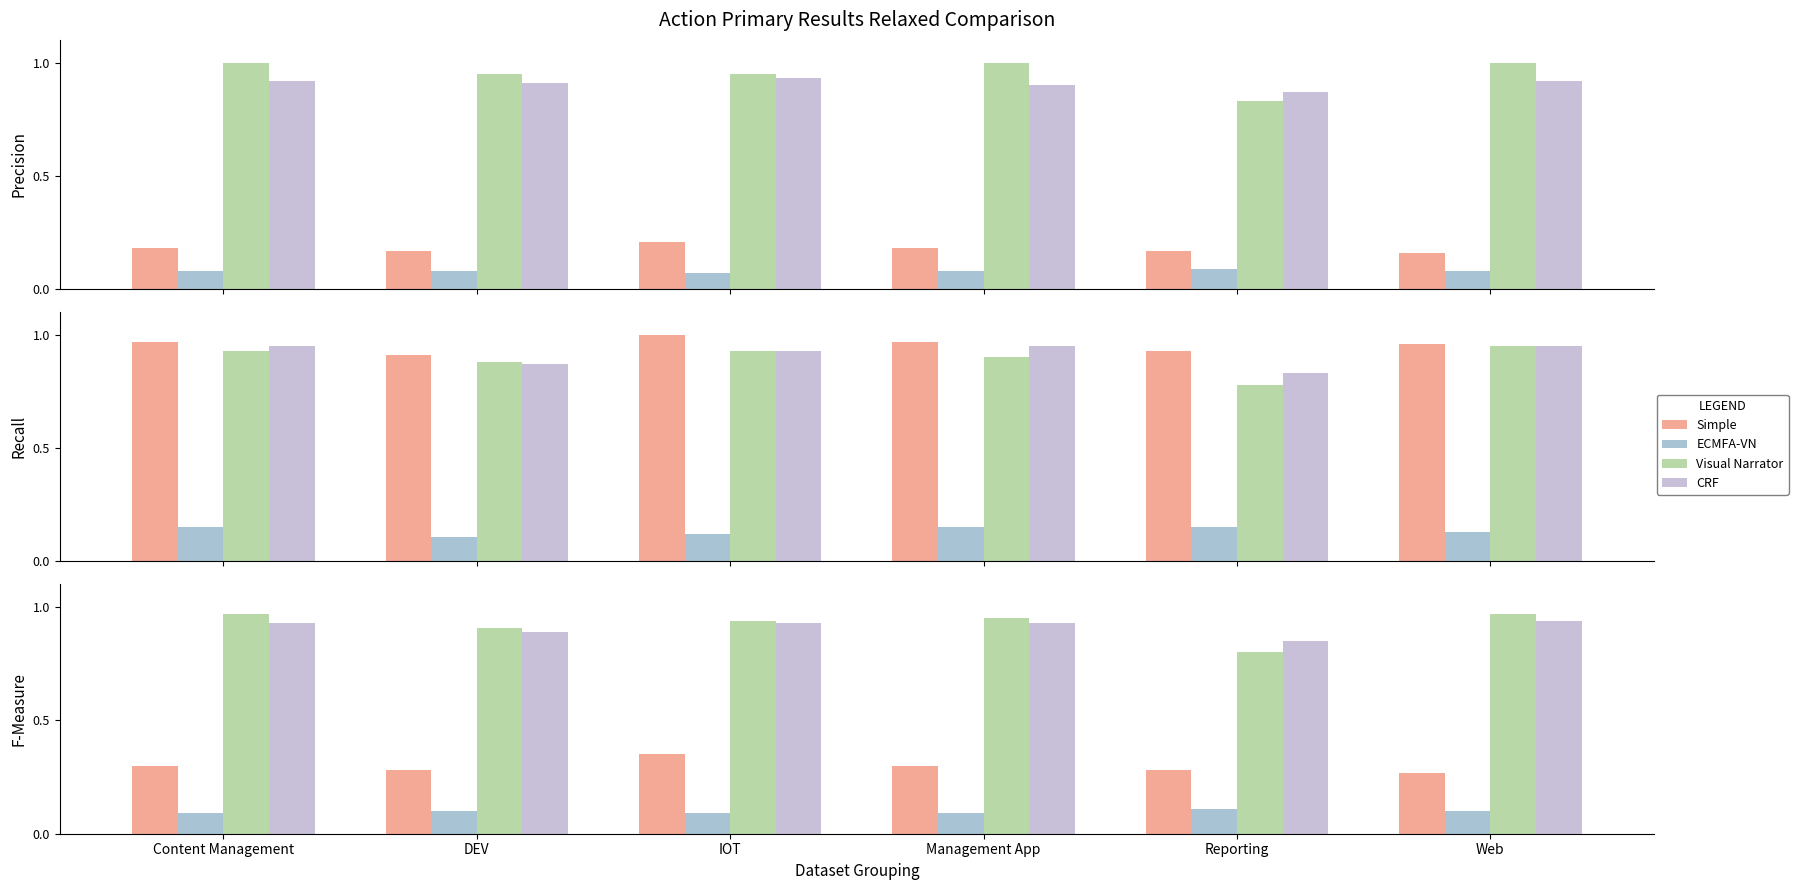

How many categories are shown in the chart?

6